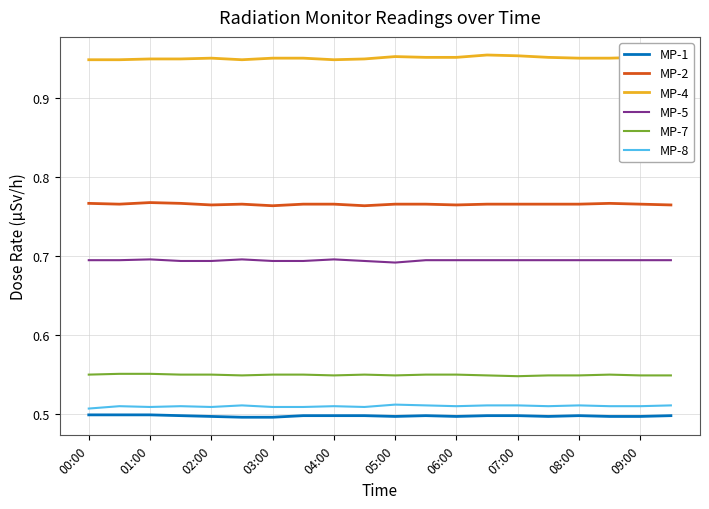

Which series has the largest total across all categories?

MP-4